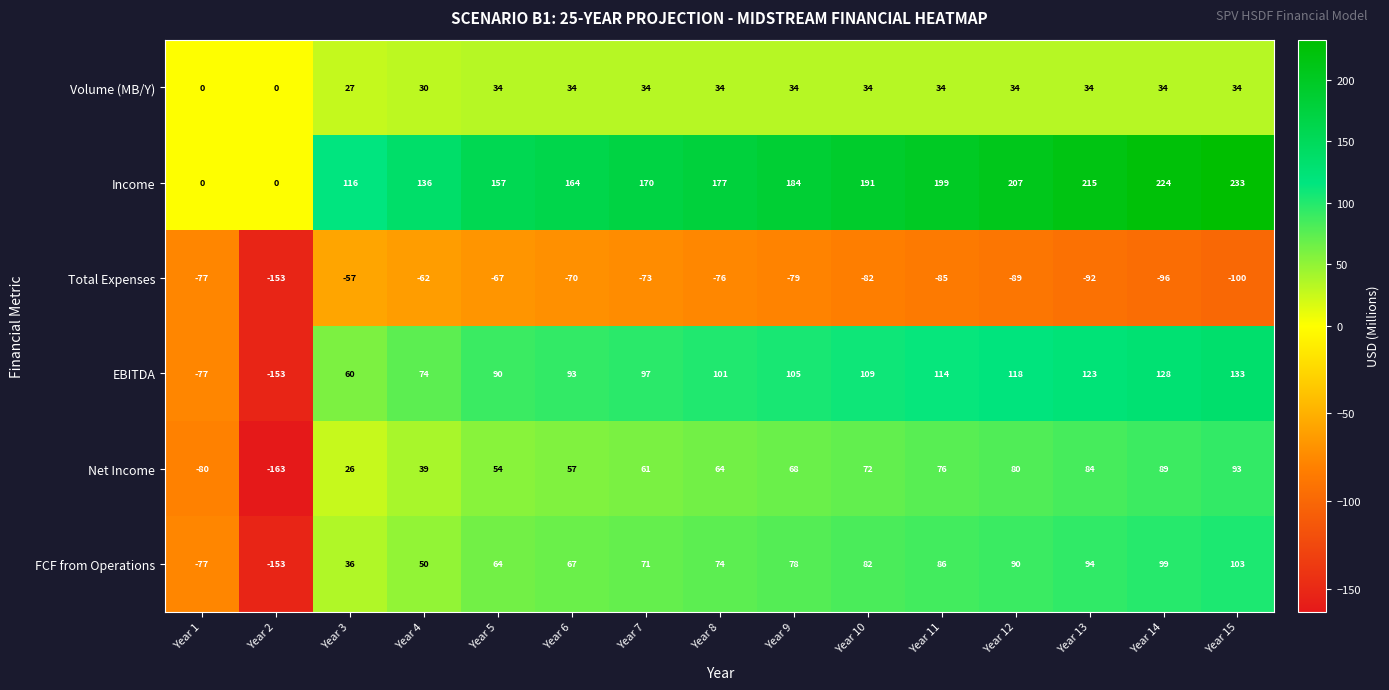

At which category is the sum across all series the highest?

Year 15